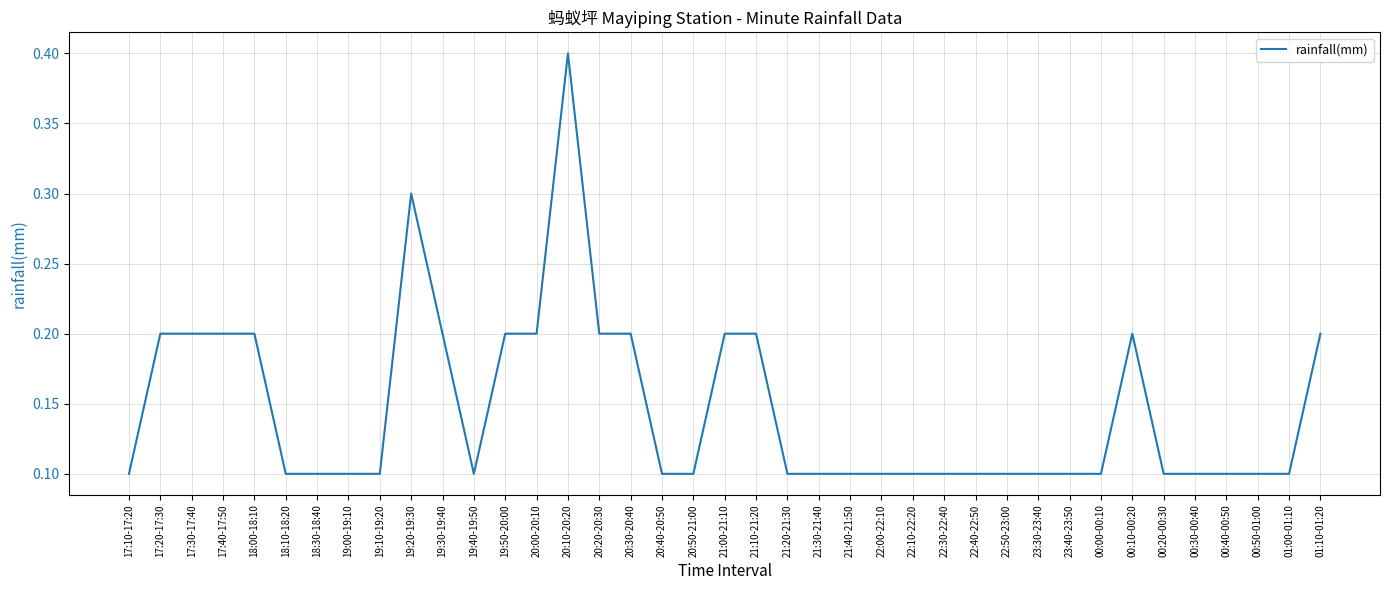

True or false: the data shows 0.3 at 19:30-19:40.

False